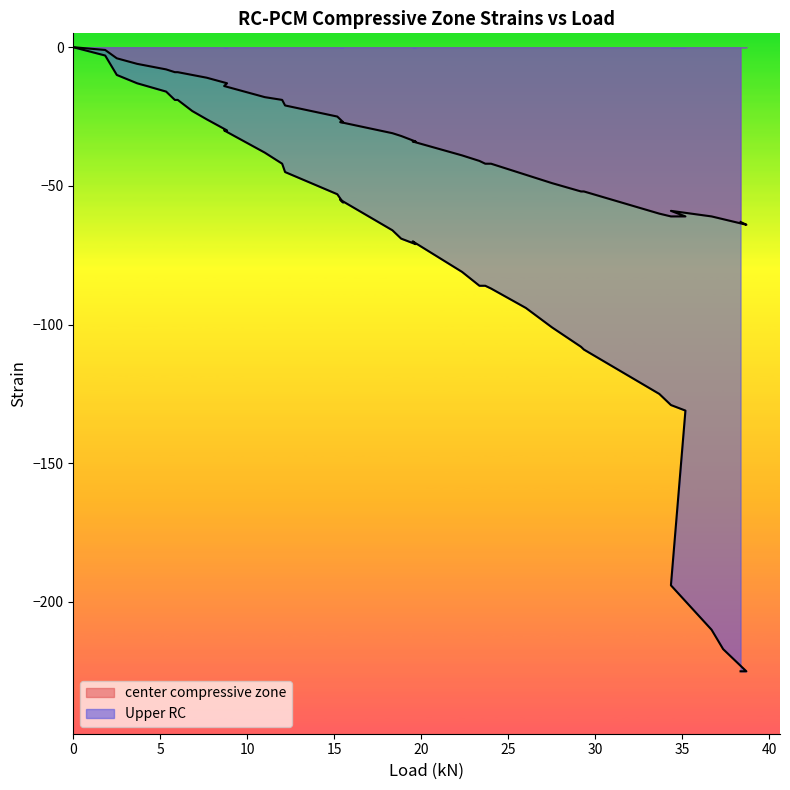

True or false: center compressive zone and Upper RC cross at least once.

False